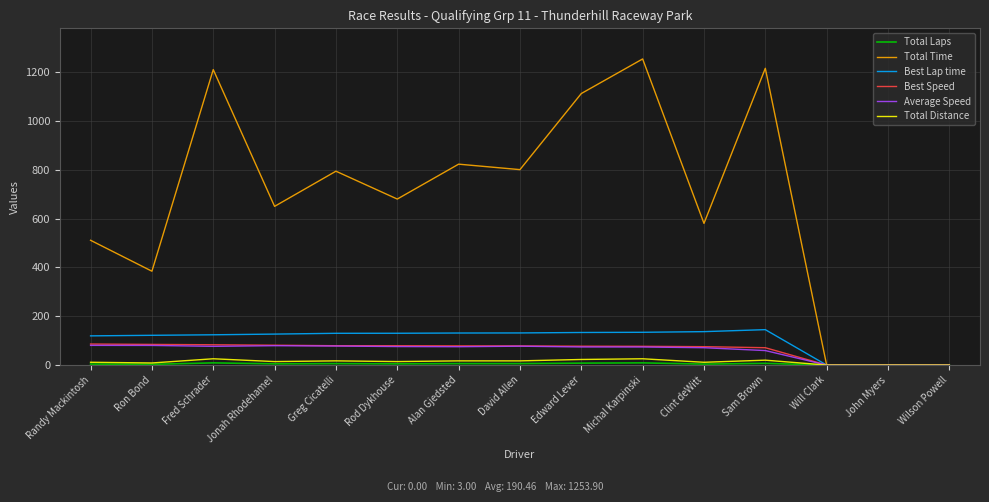

Is it true that Average Speed equals 121.5 at Fred Schrader?

False